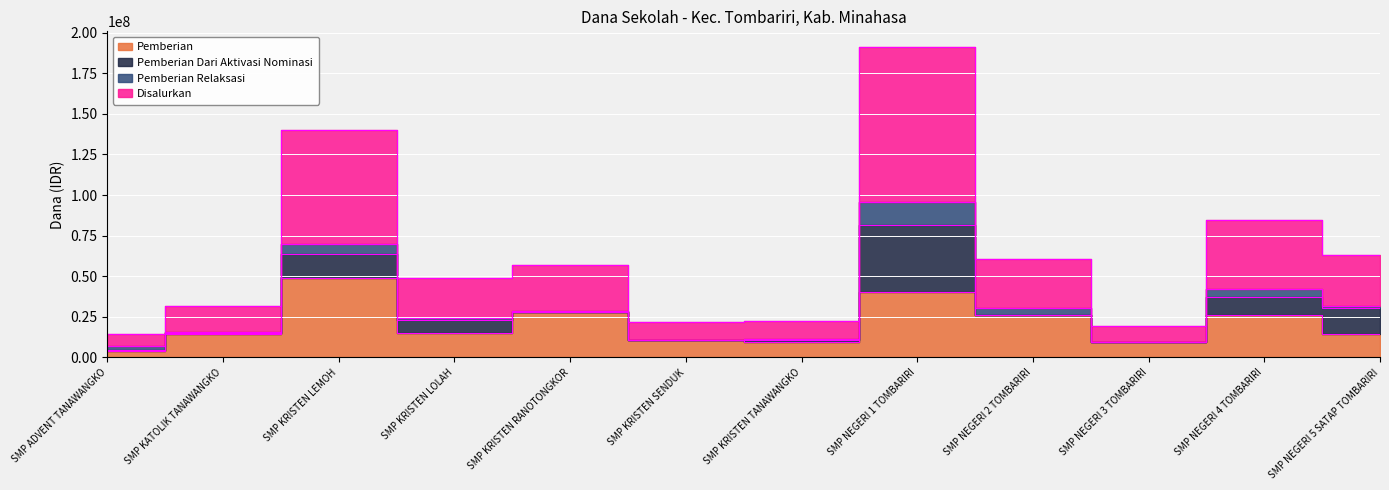

What is the lowest value of the Pemberian series?

3750000